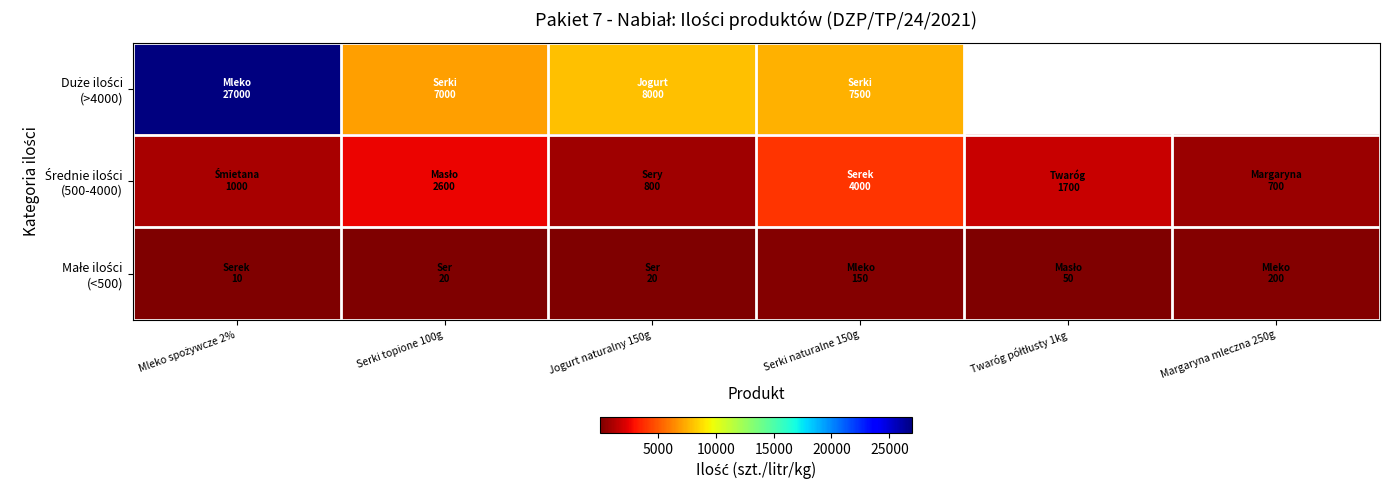

How many values in the Średnie ilości (500-4000) series exceed 1700?

2